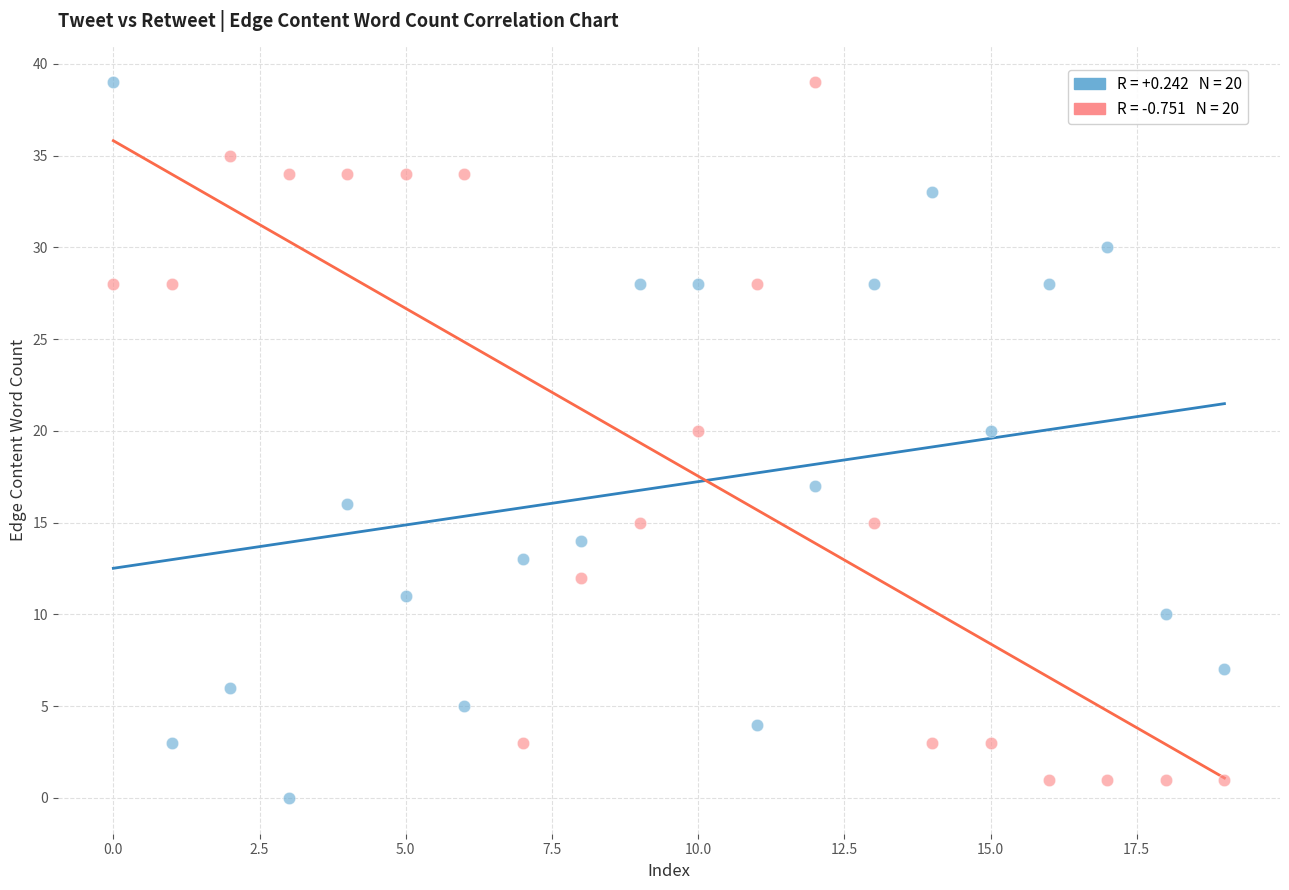

Across all data points, what is the range of Y values (max minus min)?

39